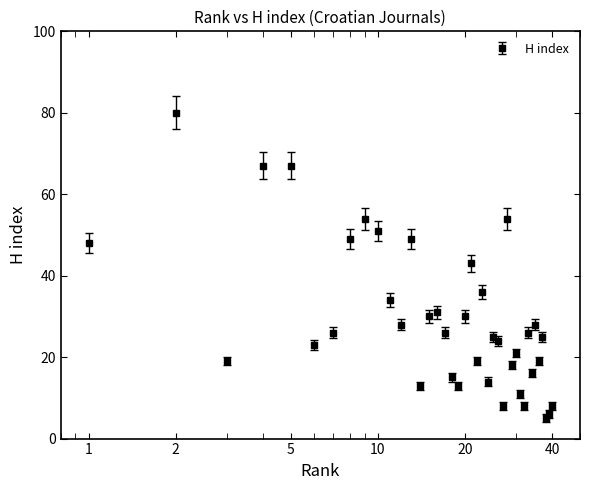

What is the sum of all values?

1167